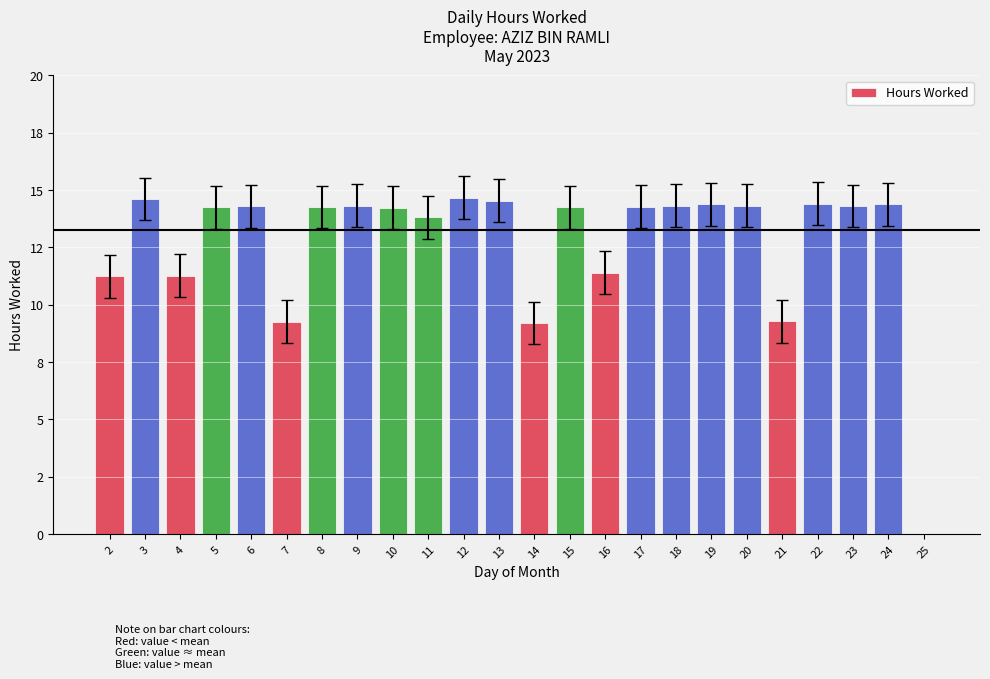

What is the sum of all values?

305.2